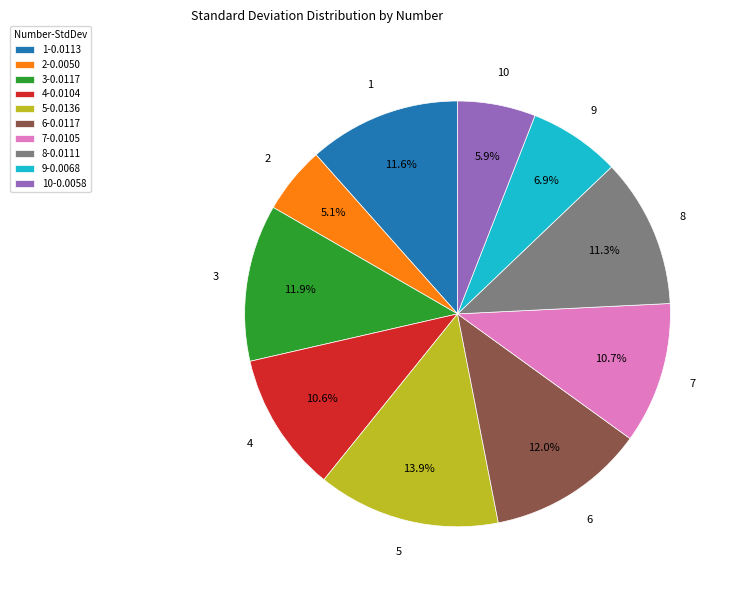

How many slices are in this pie chart?

10